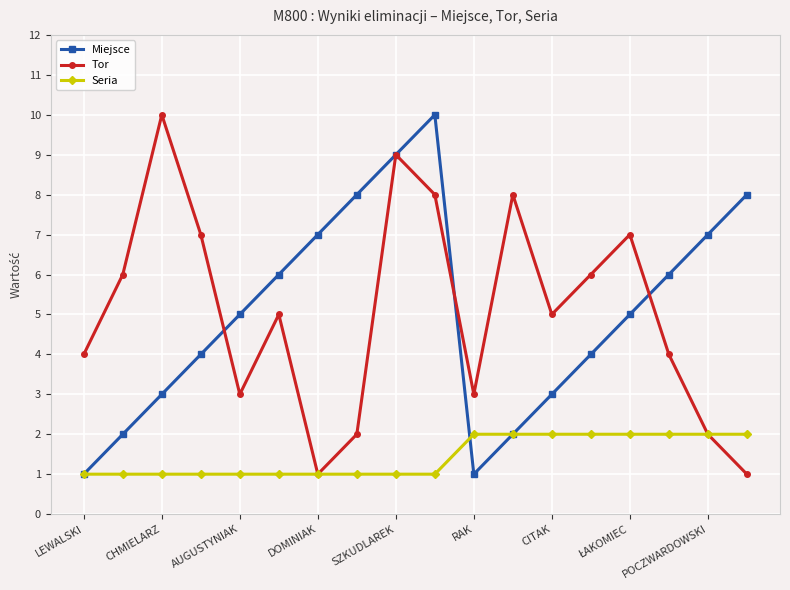

In Miejsce, how many points are lower than both neighbors (excluding endpoints)?

1